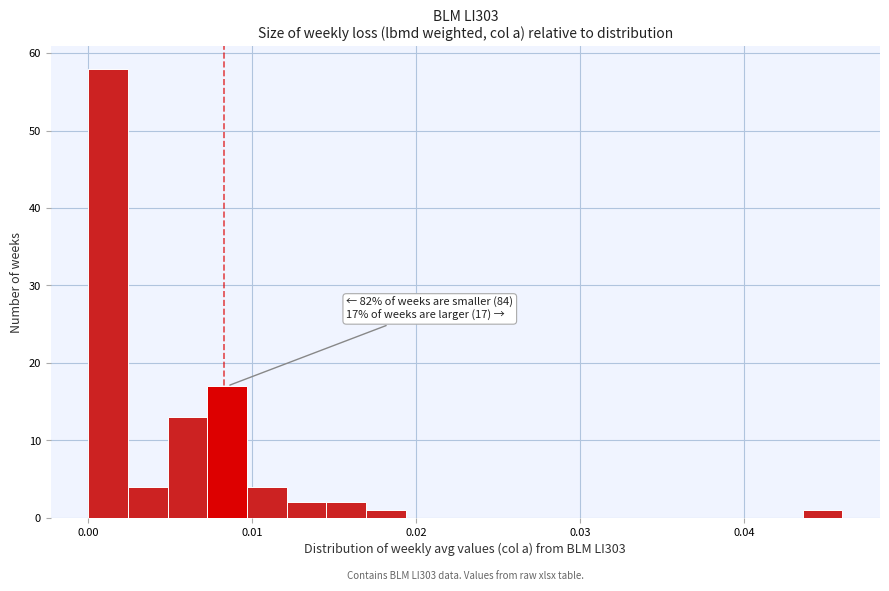

Around what value on the x-axis is the tallest bar? Give the approximate position of its centre, as read against the axis.

0.001